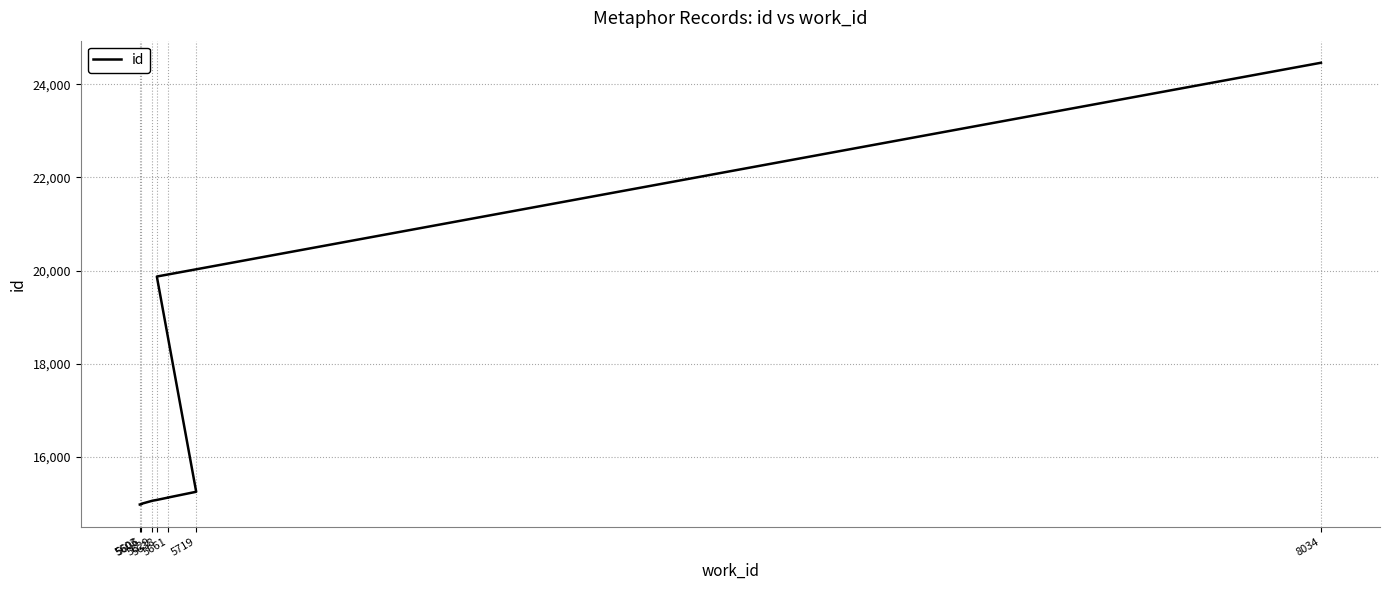

What is the difference between the values at 5629 and 5606?

67